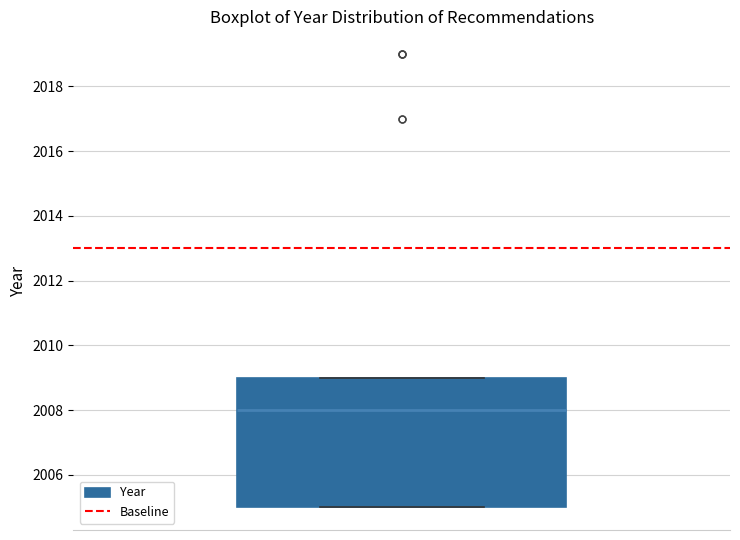

Transcribe this box plot: give where the median line is, the range the box spans, and where the two whiskers end, as read against the y-axis. The values are not printed on the chart, so give them approximately, as read against the axis.

median 2008, box 2005 to 2009, whiskers 2005 to 2009